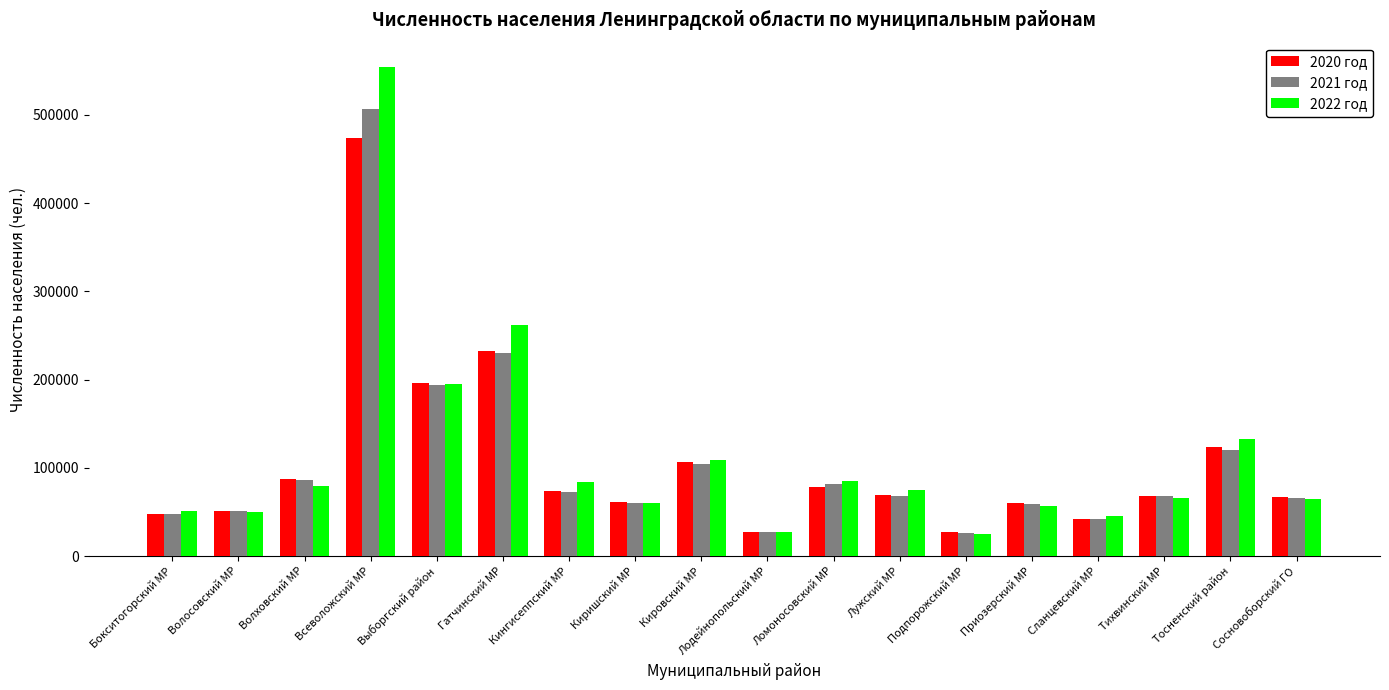

What are all the series names shown in the legend?

2020 год, 2021 год, 2022 год